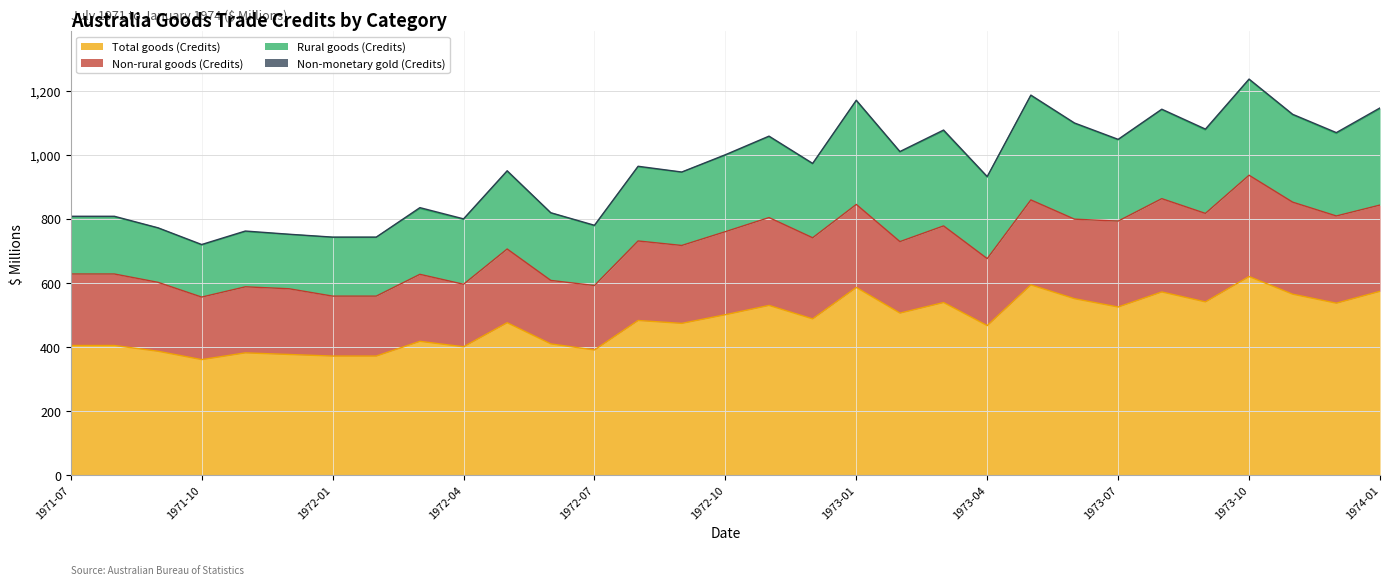

What is the difference between the second highest and second lowest values in the Non-monetary gold (Credits) series?

2